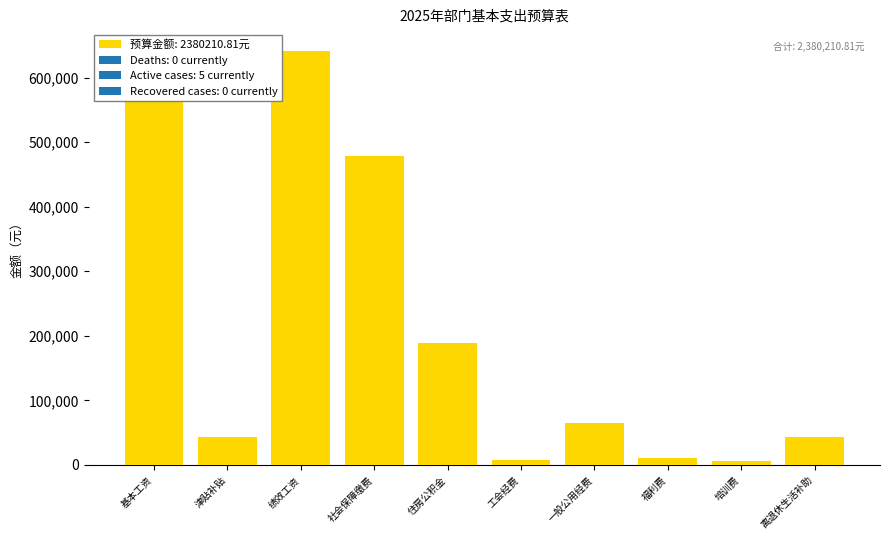

What value does the data have at 离退休生活补助?

43200.0